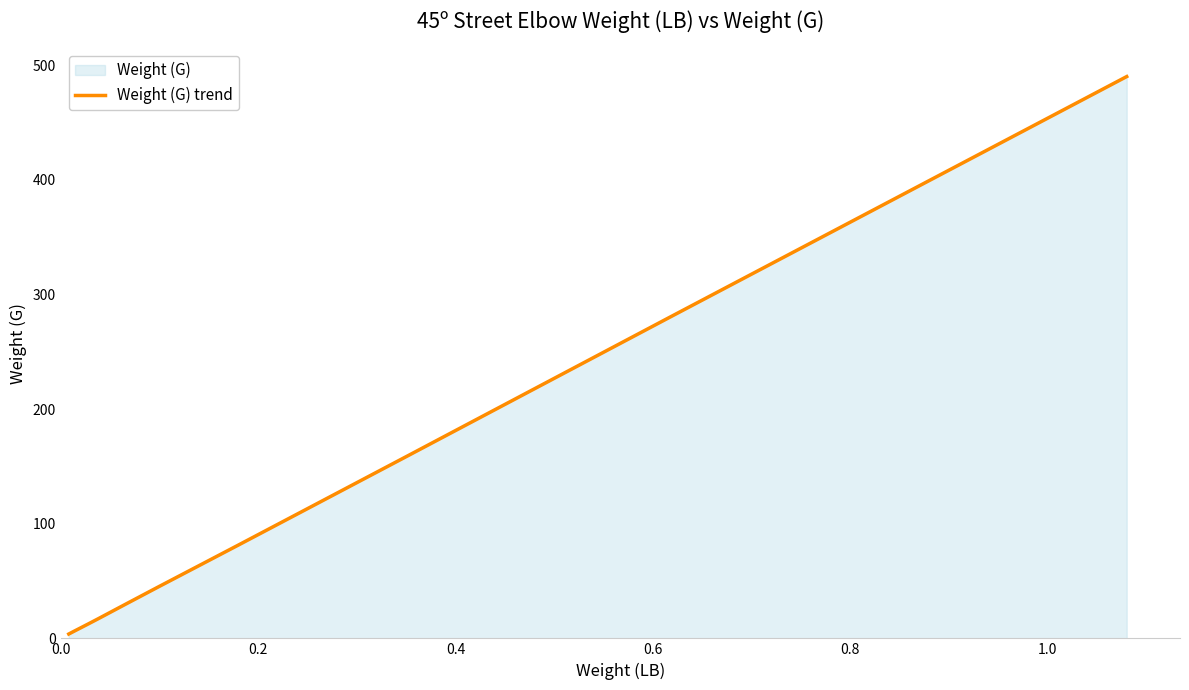

What is the greatest value displayed?

490.0